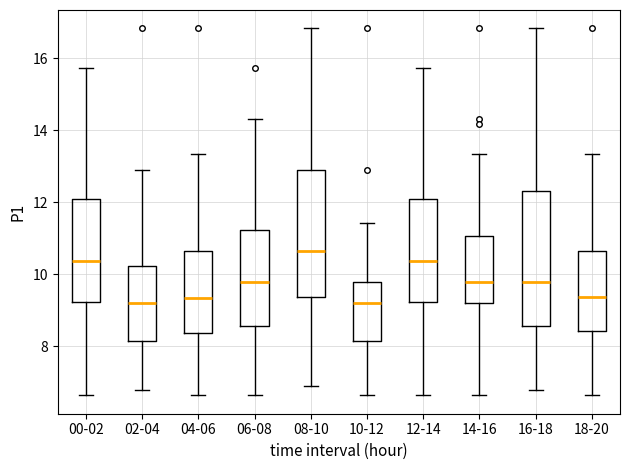

Where does the lower whisker of the box for 10-12 end on the y-axis? The values are not printed on the chart, so give them approximately, as read against the axis.

6.6